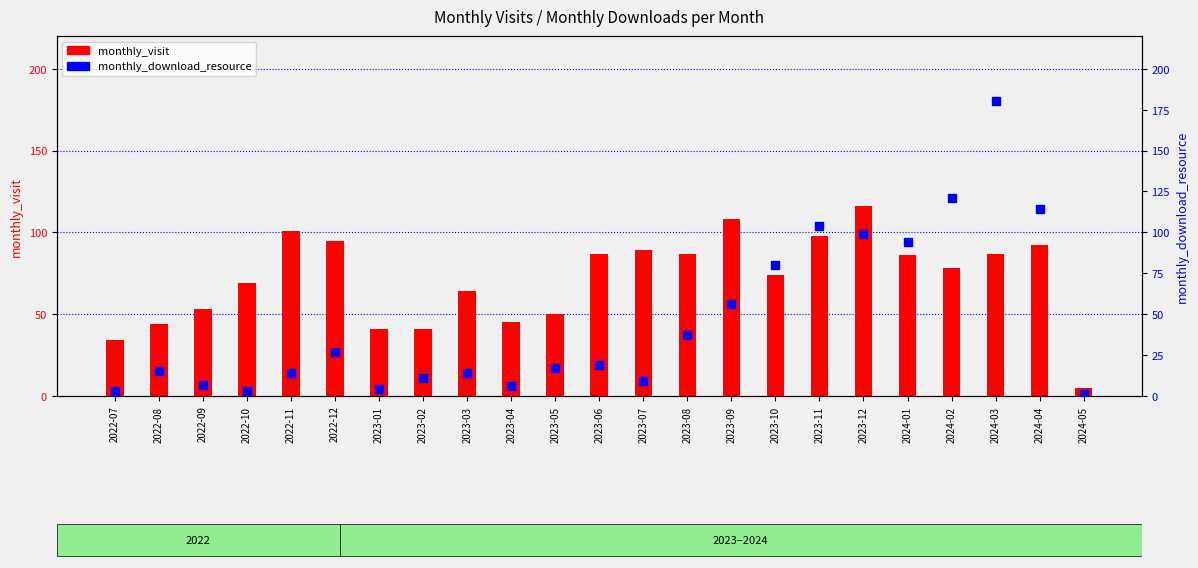

Which series has the largest Y range (max minus min)?

monthly_download_resource